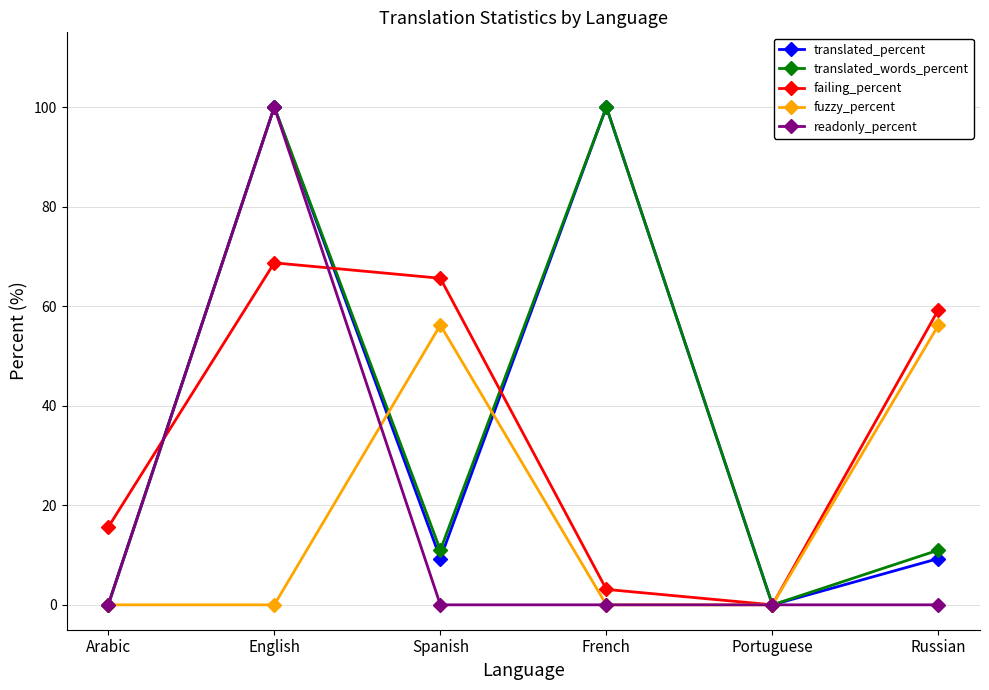

At which category does translated_percent reach its first local valley?

Spanish